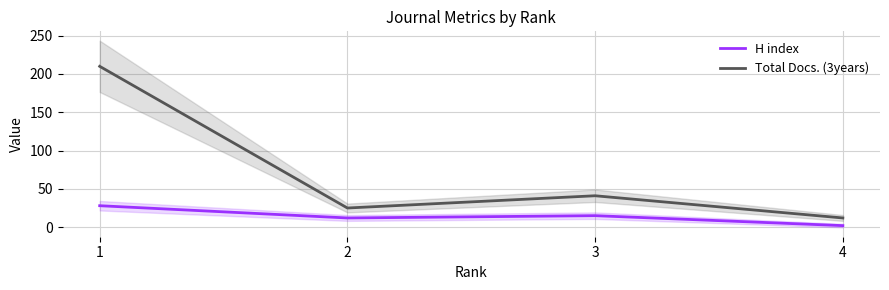

Count the H index values in the range 12 to 28.

3